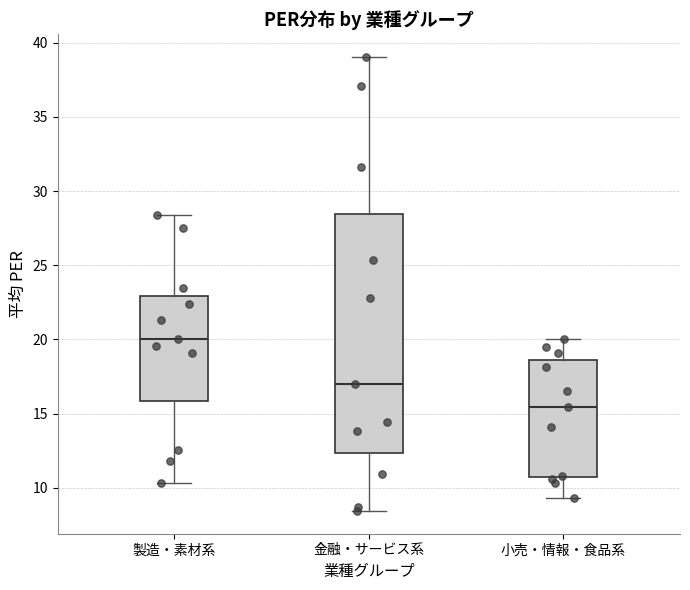

Reading left to right, transcribe this box plot: for each box, give where its median line is, the range the box spans, and where its two whiskers end, as read against the y-axis. The values are not printed on the chart, so give them approximately, as read against the axis.

製造・素材系: median 20.0, box 16.0 to 23.0, whiskers 10.5 to 28.5
金融・サービス系: median 17.0, box 12.5 to 28.5, whiskers 8.5 to 39.0
小売・情報・食品系: median 15.5, box 10.5 to 18.5, whiskers 9.5 to 20.0